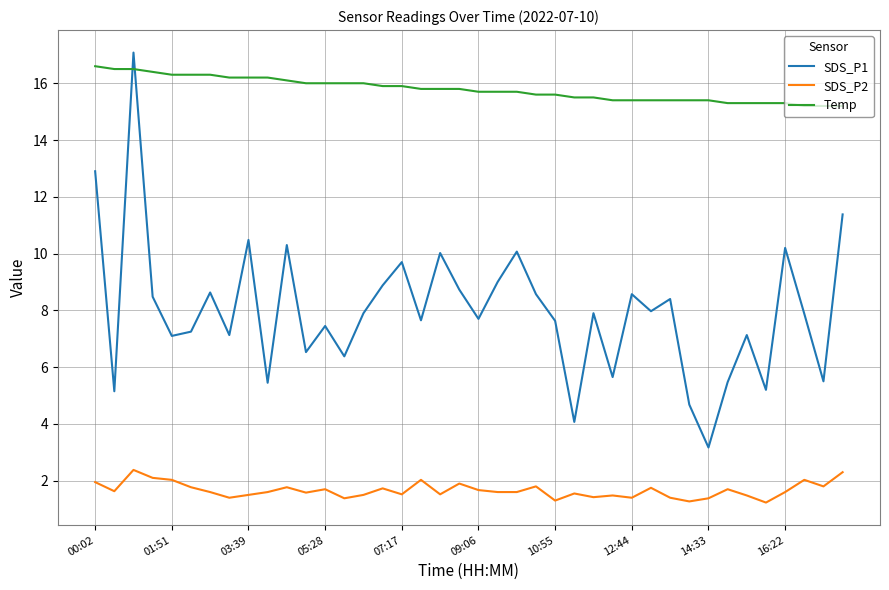

Which series has the largest total across all categories?

Temp